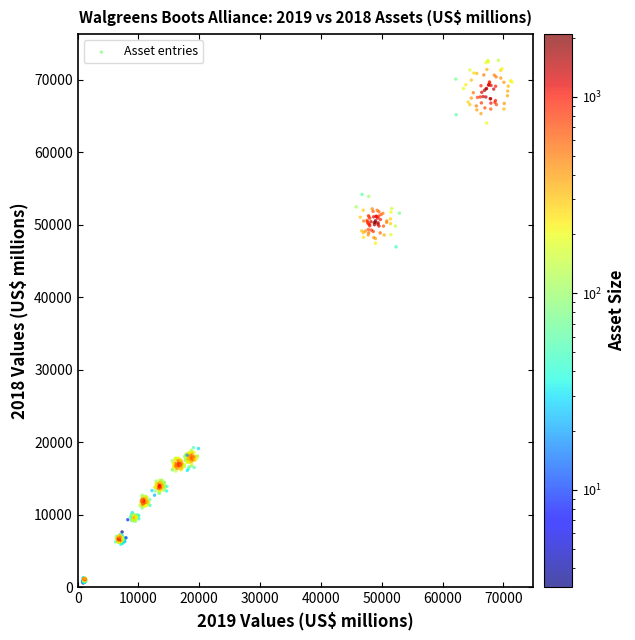

What is the range of X values (max minus min)?

70556.3